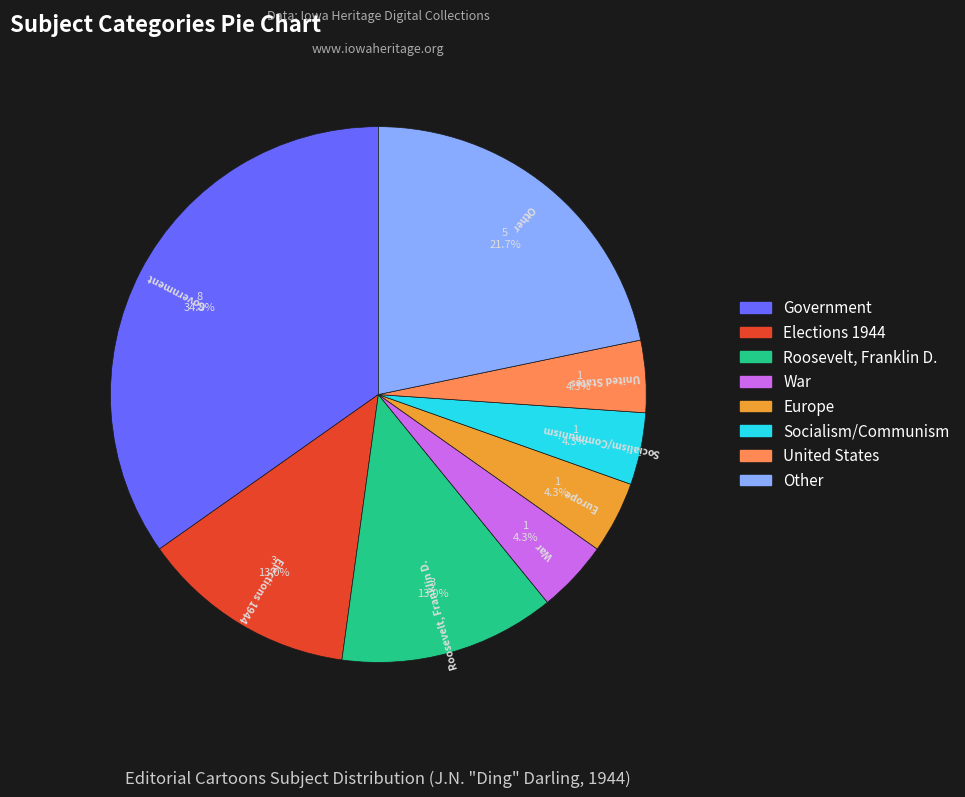

What percentage is the United States slice, to the nearest percent?

4%